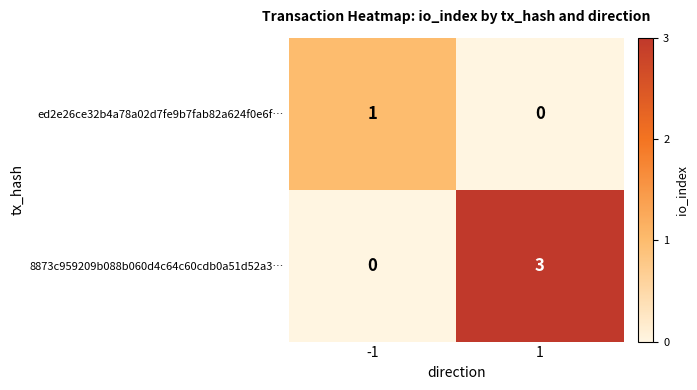

How many categories are shown in the chart?

2